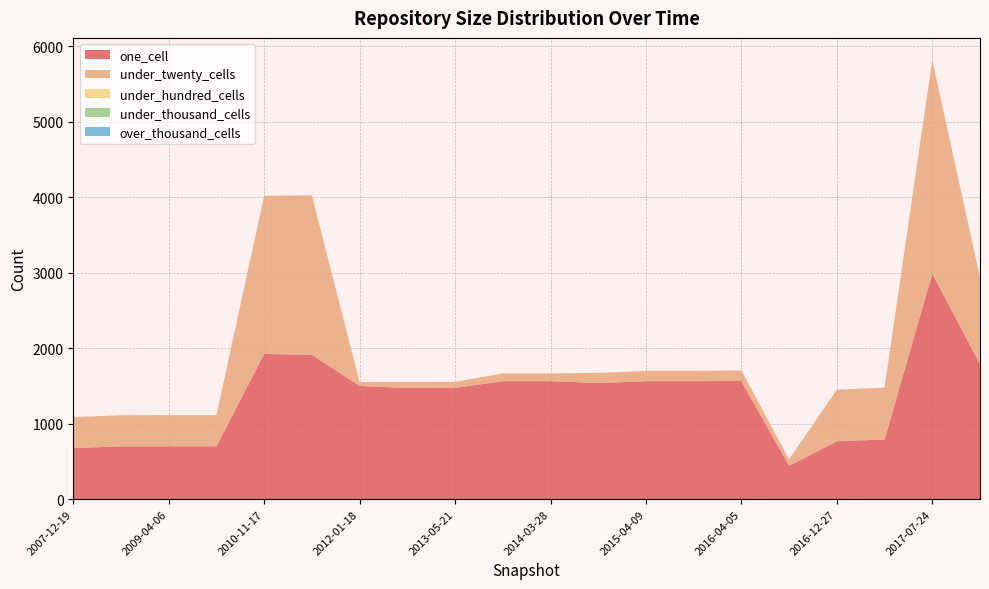

Reading right to left, what are all the values shown in this chart?

one_cell: 1790	2990	791	767	442	1566	1564	1564	1539	1564	1564	1475	1474	1501	1914	1925	701	701	700	678
under_twenty_cells: 1145	2832	688	685	87	140	136	136	135	103	103	79	79	50	2113	2095	413	413	413	409
under_hundred_cells: 0	0	0	0	0	0	0	0	0	0	0	0	0	0	0	0	0	0	0	0
under_thousand_cells: 0	0	0	0	0	0	0	0	0	0	0	0	0	0	0	0	0	0	0	0
over_thousand_cells: 0	0	0	0	0	0	0	0	0	0	0	0	0	0	0	0	0	0	0	0